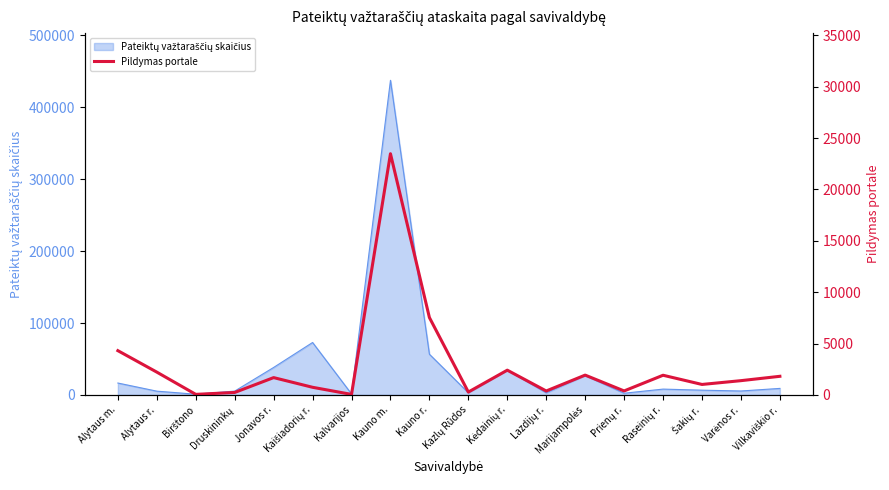

Which category has the highest value across all series?

Kauno m.